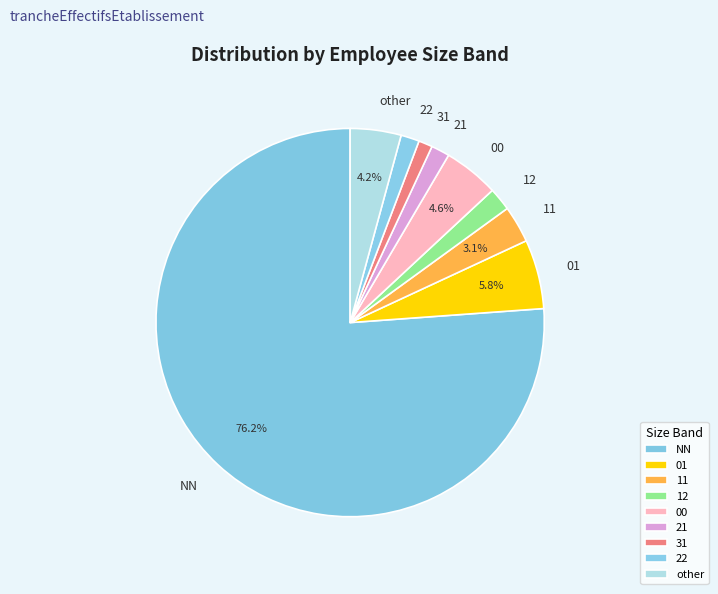

How many slices are in this pie chart?

9